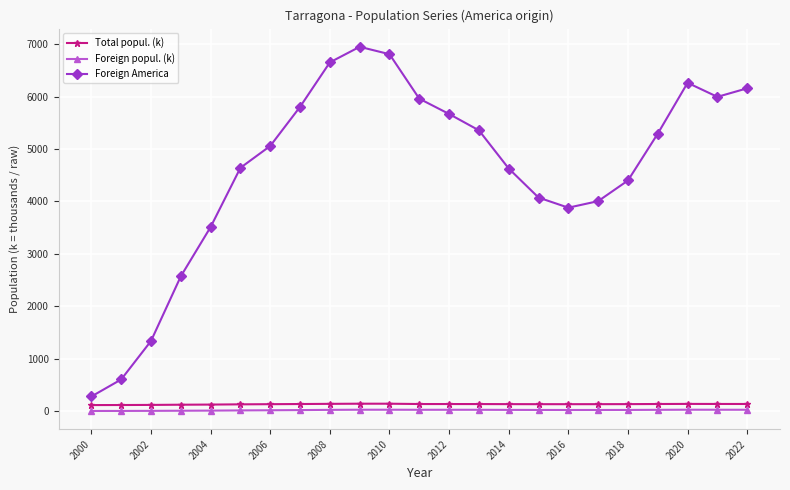

In Foreign popul. (k), how many points are higher than both neighbors (excluding endpoints)?

3